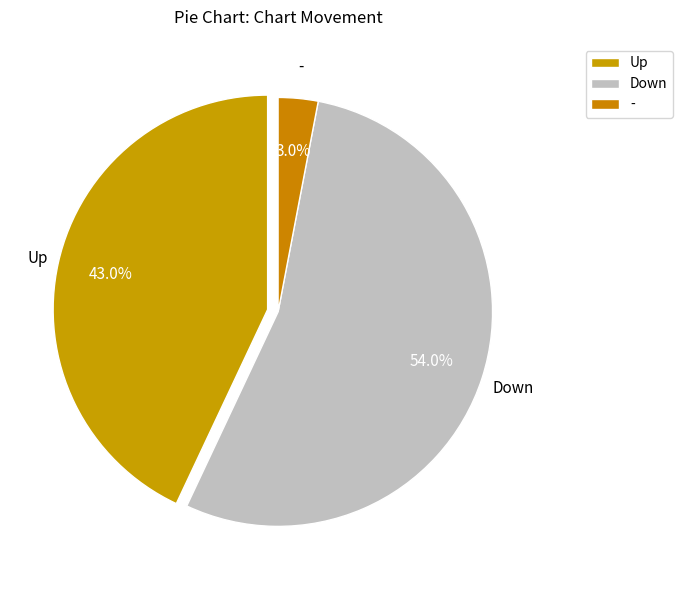

Which category accounts for the majority?

Down